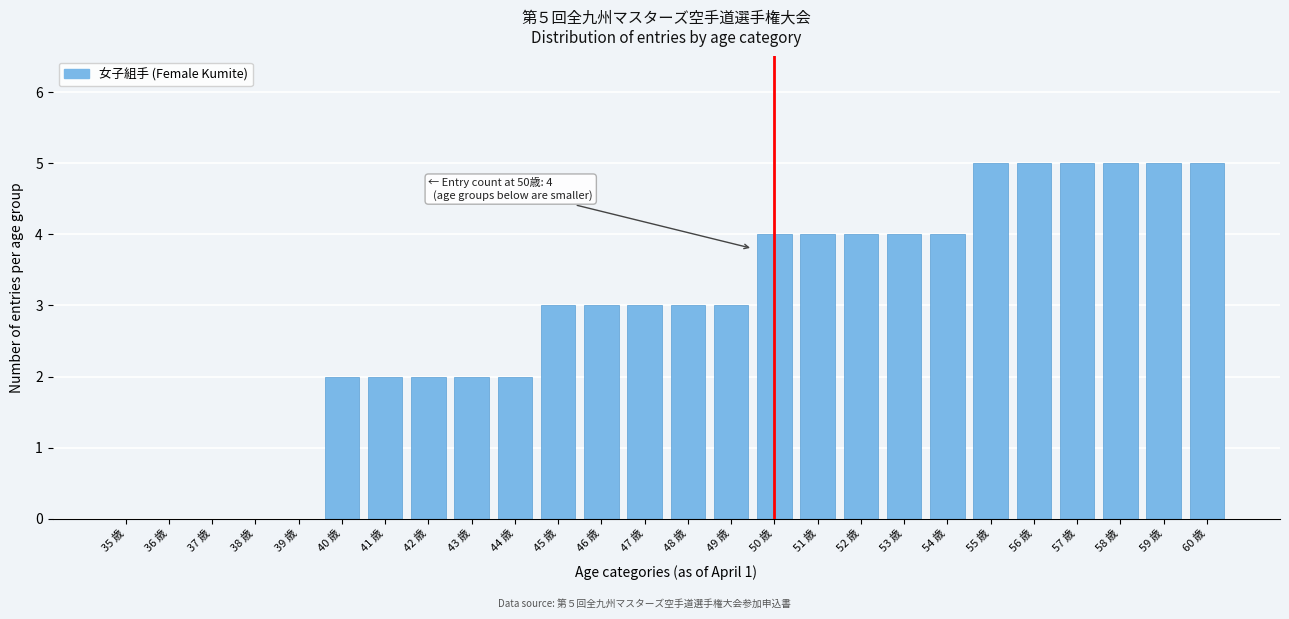

Reading right to left, extract all data points from this chart.

60 歳=5	59 歳=5	58 歳=5	57 歳=5	56 歳=5	55 歳=5	54 歳=4	53 歳=4	52 歳=4	51 歳=4	50 歳=4	49 歳=3	48 歳=3	47 歳=3	46 歳=3	45 歳=3	44 歳=2	43 歳=2	42 歳=2	41 歳=2	40 歳=2	39 歳=0	38 歳=0	37 歳=0	36 歳=0	35 歳=0